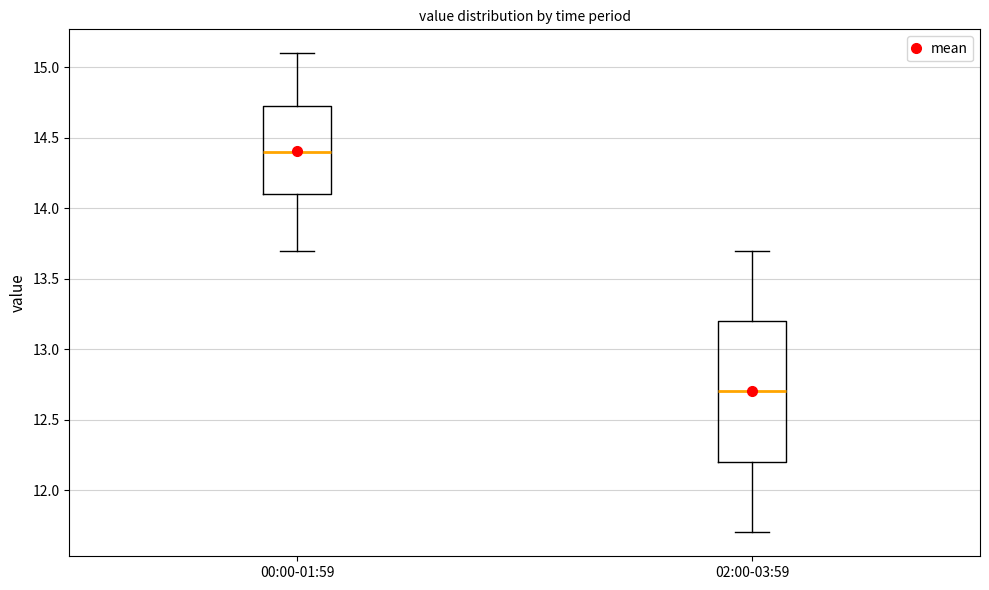

Where is the lower edge of the box for 00:00-01:59 on the y-axis? The values are not printed on the chart, so give them approximately, as read against the axis.

14.10